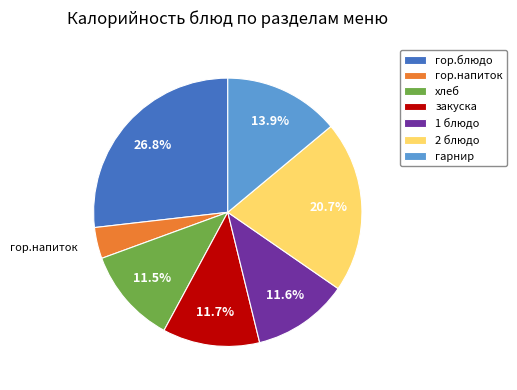

True or false: гарнир accounts for 14% of the total.

True